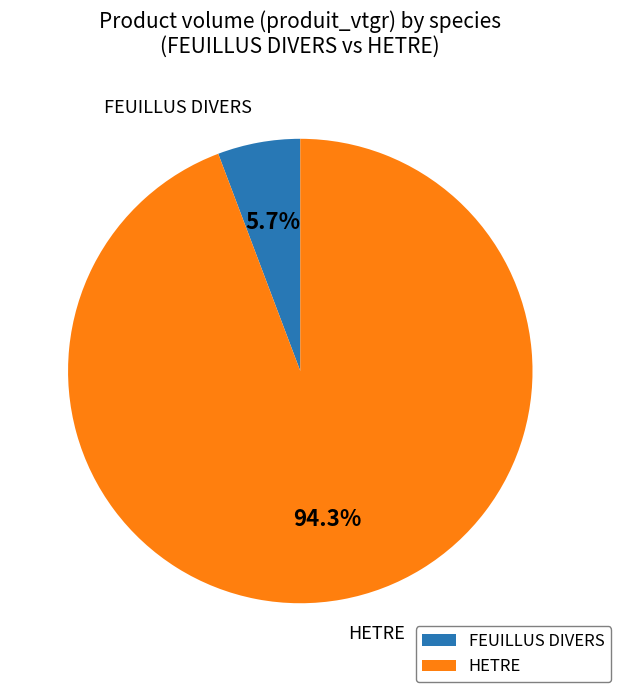

Does any single category account for the majority?

Yes